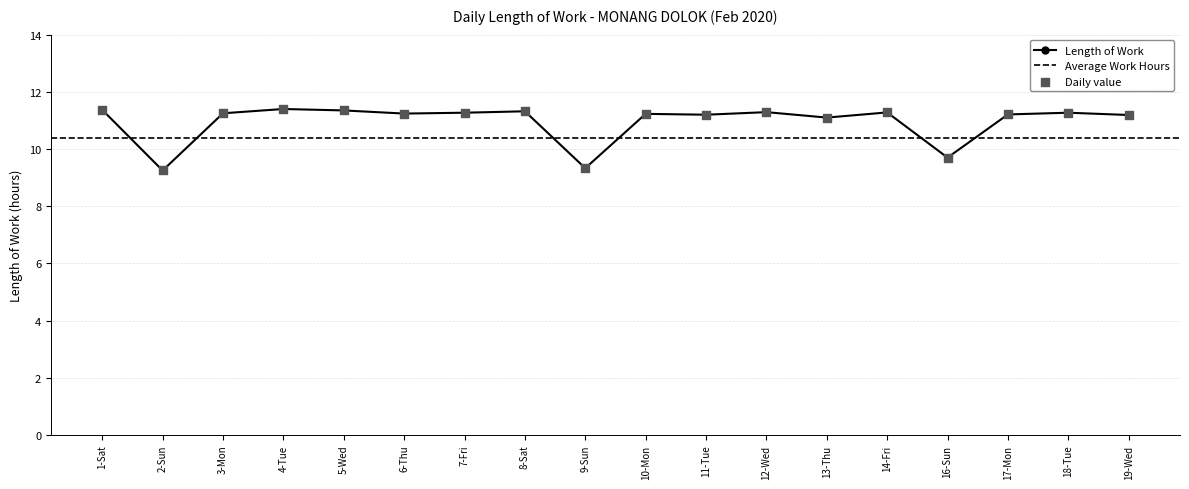

Which has a higher value, 5-Wed or 11-Tue?

5-Wed